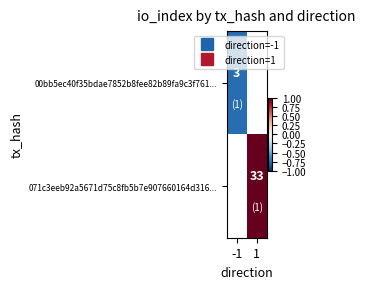

Which series has the largest range (max minus min)?

00bb5ec40f35bdae7852b8fee82b89fa9c3f761...